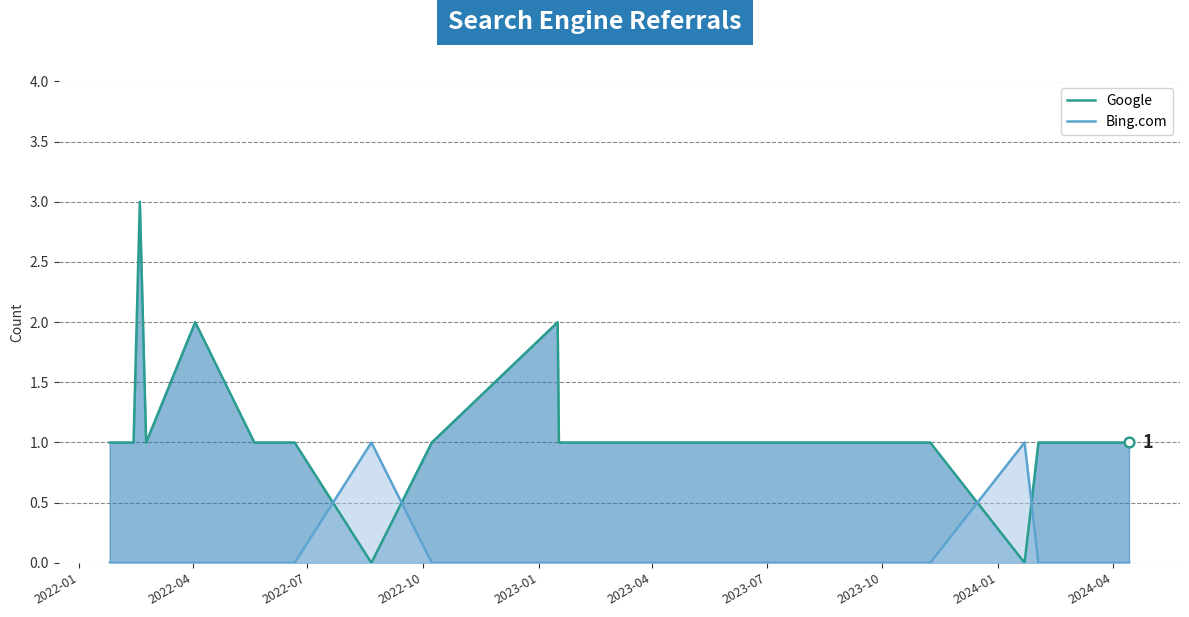

Rank the series by their average value, from lowest to highest.

Bing.com, Google